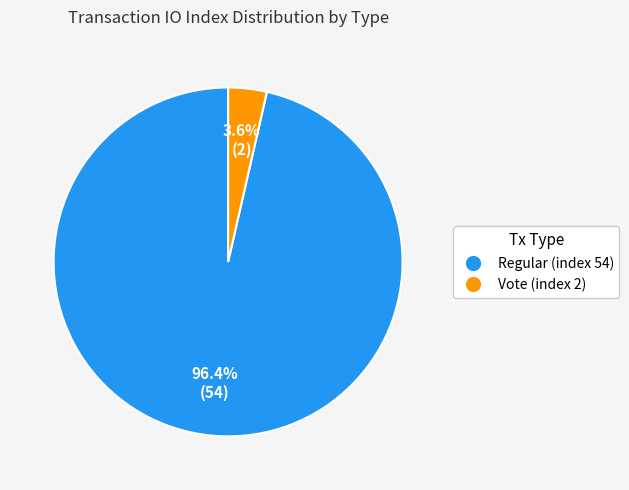

Combined, what portion of the pie is Vote (index 2) and Regular (index 54)?

100.0%